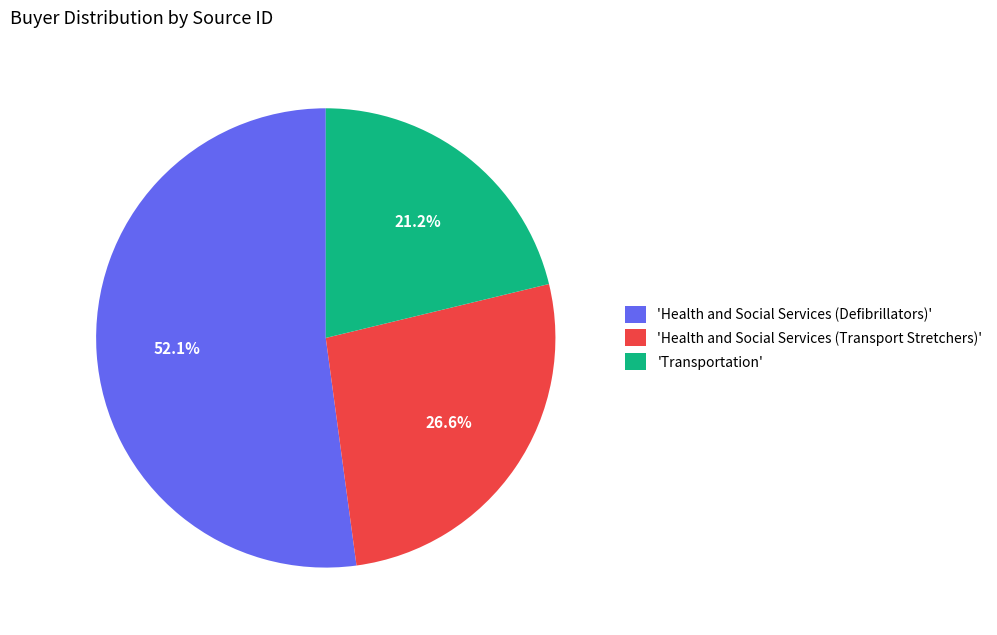

How many slices are in this pie chart?

3